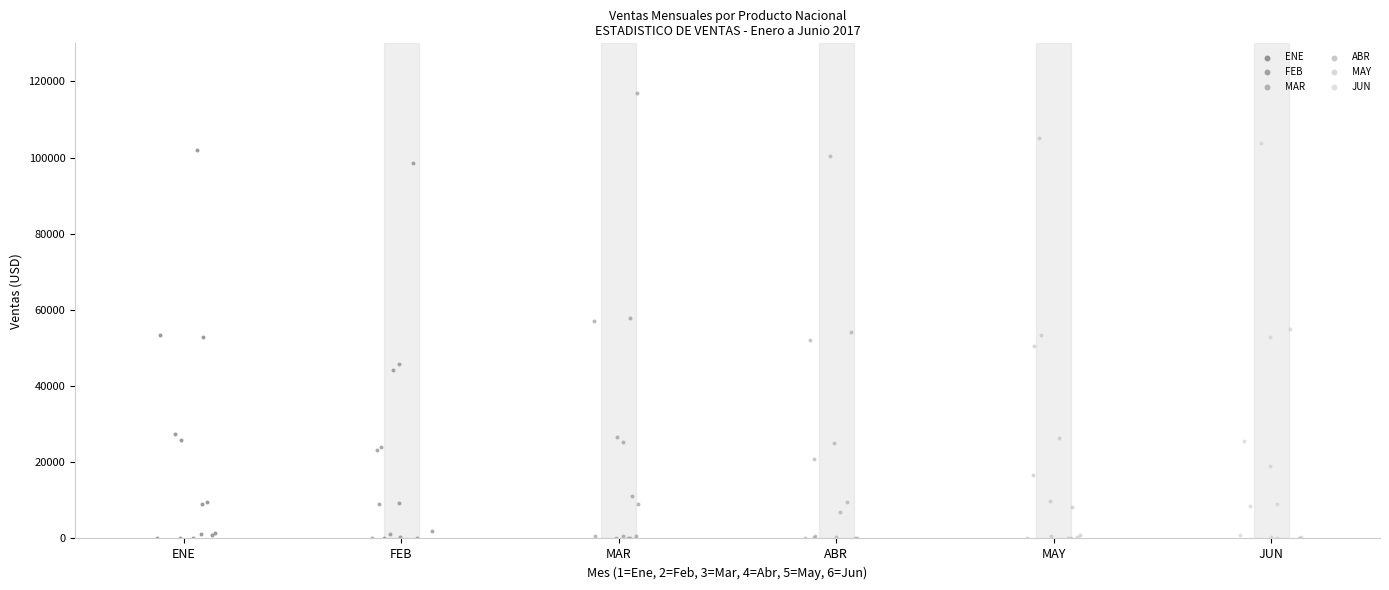

Which series reaches the maximum Y coordinate?

MAR